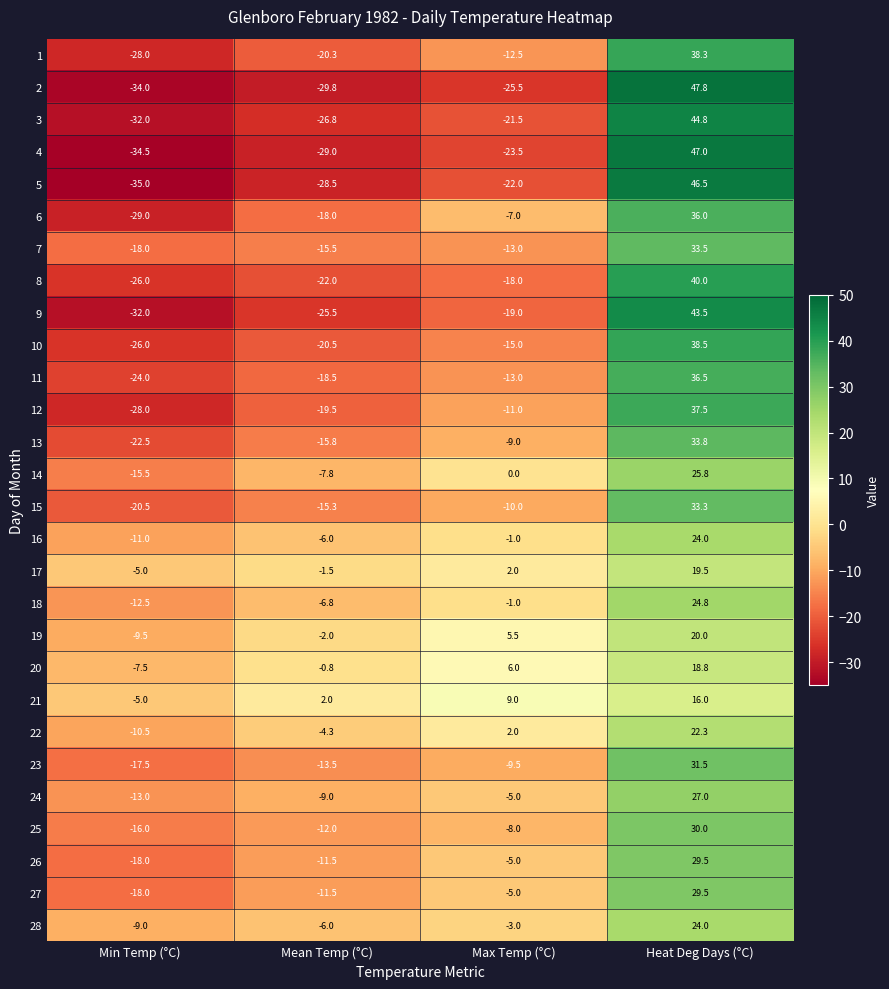

The 5 series shows 46.5 at Heat Deg Days (°C). True or false?

True